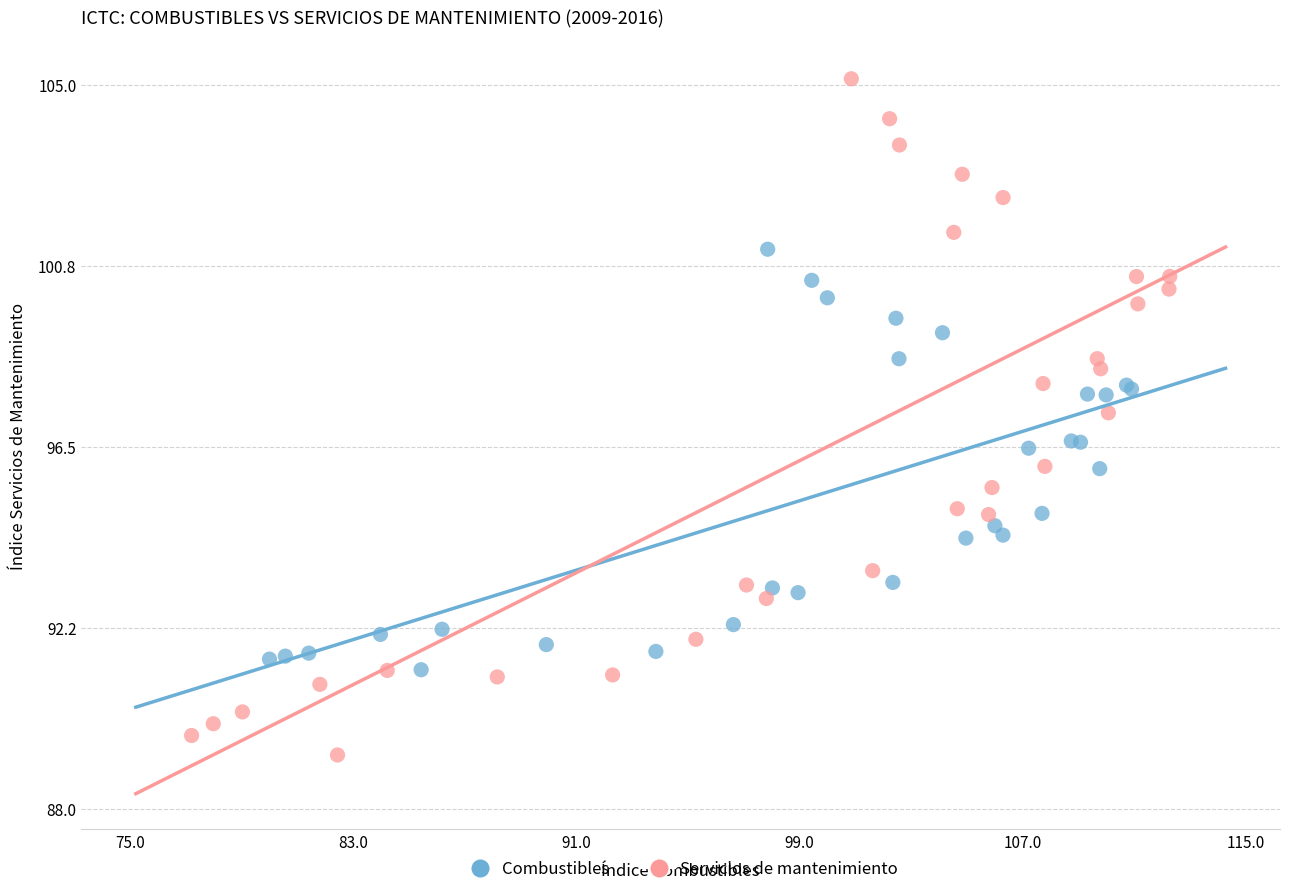

Which series contains the highest Y value?

Servicios de mantenimiento